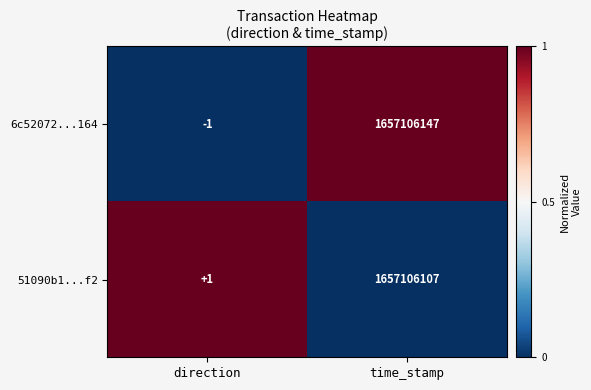

Which label corresponds to the largest value in the chart?

time_stamp